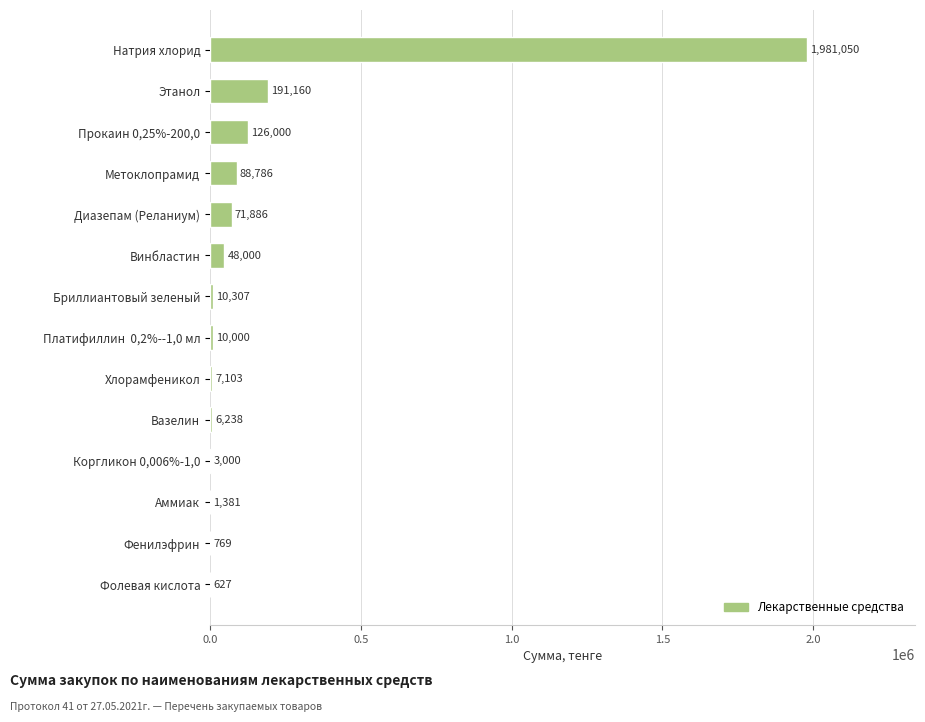

Is it true that the value at Прокаин 0,25%-200,0 is 38548.3?

False